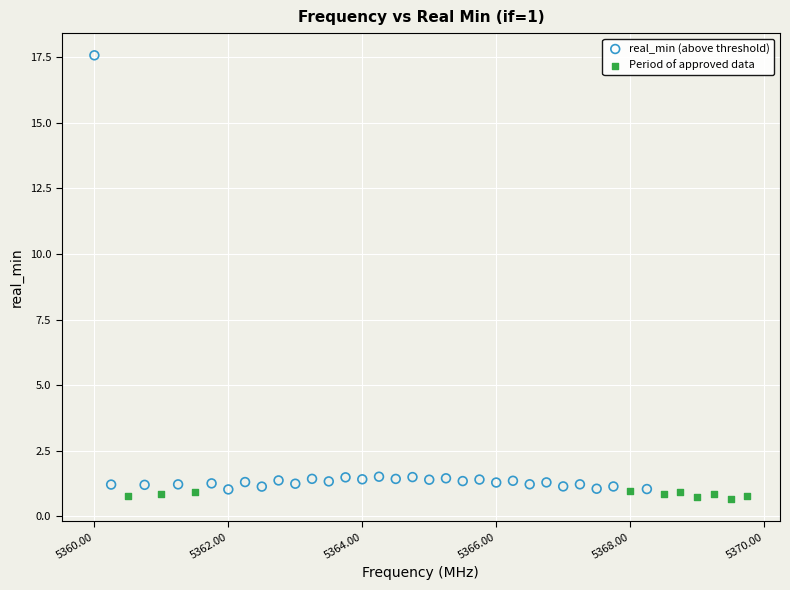

Which series has the widest spread of Y values?

real_min (above threshold)